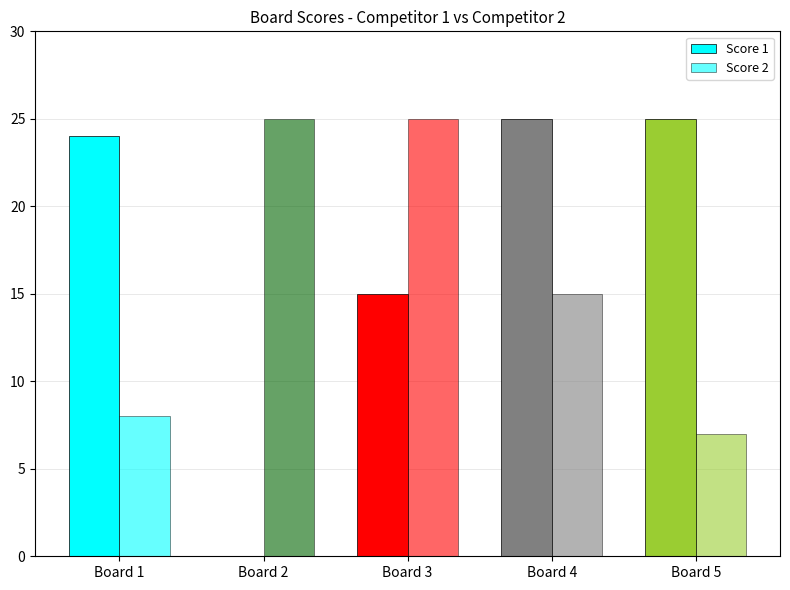

Rank the series by their maximum value, from highest to lowest.

Score 1, Score 2